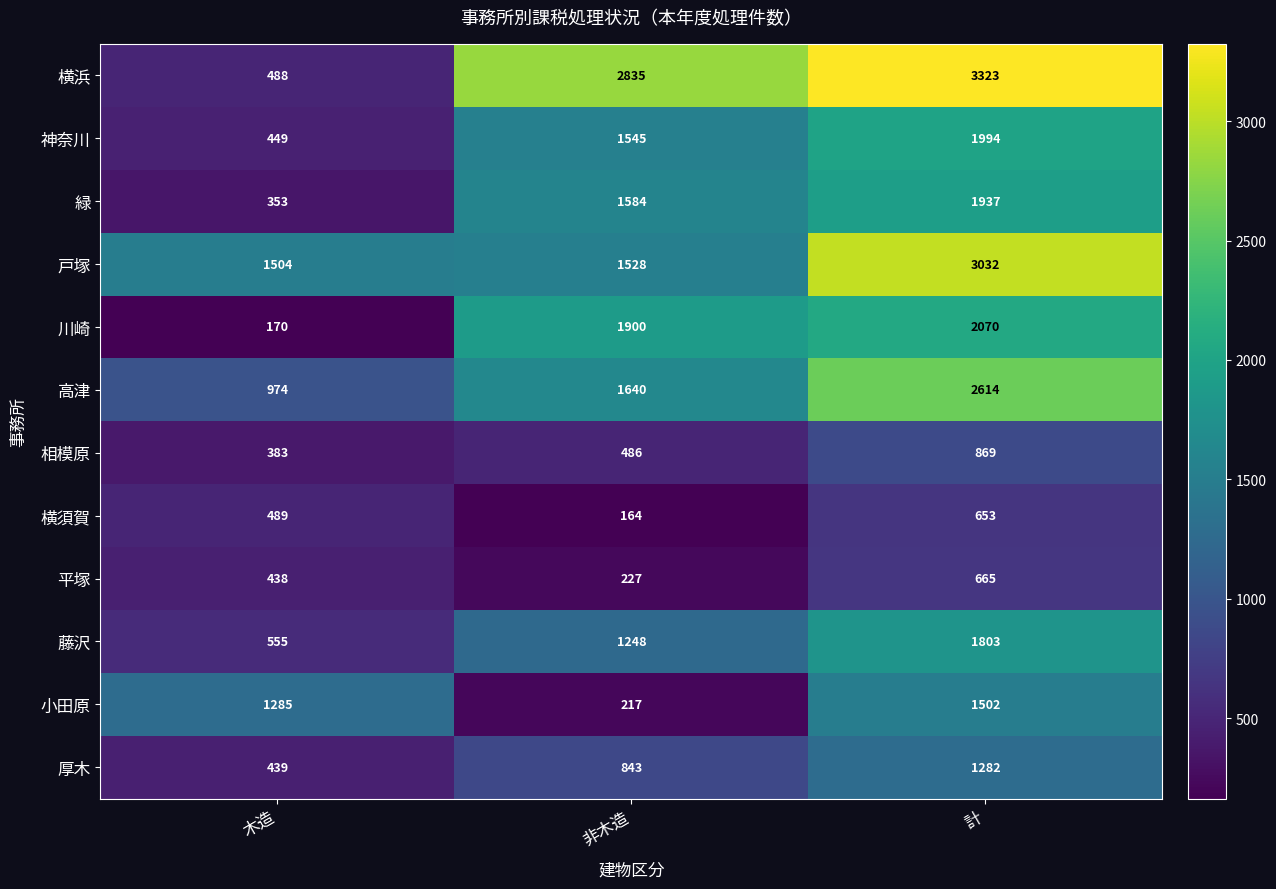

Which series changed the most between 非木造 and 計?

戸塚